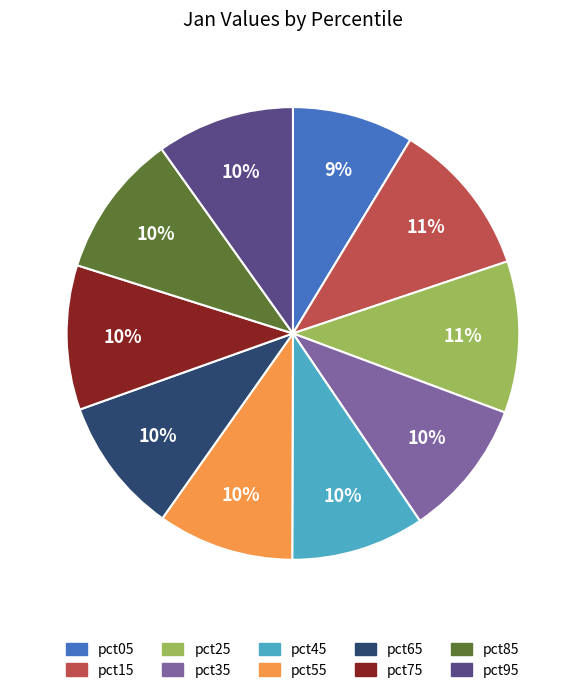

Combined, do pct15 and pct95 account for over 50%?

No